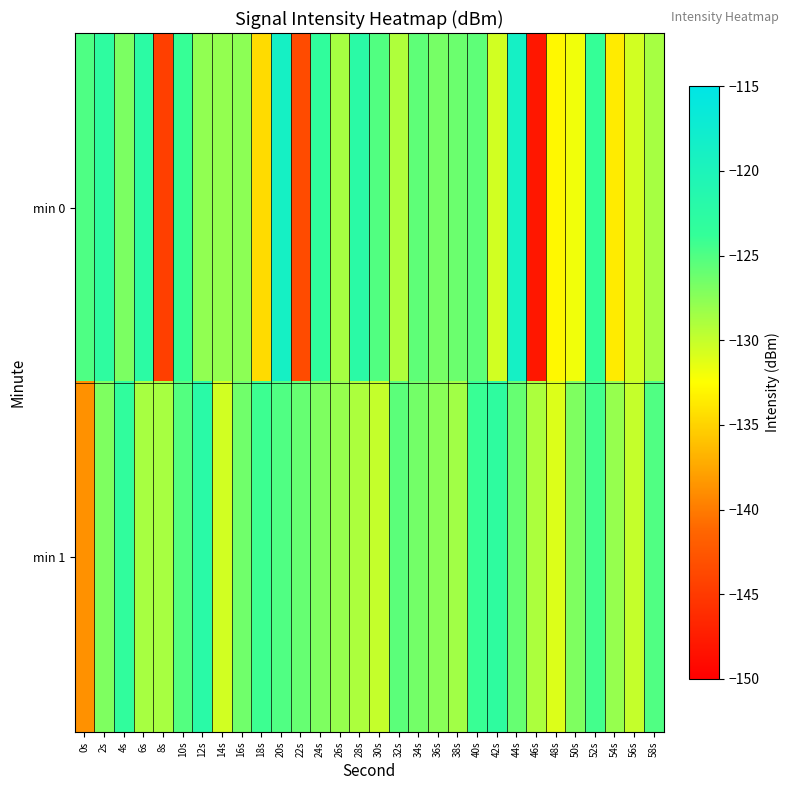

Count the number of data series in this chart.

2